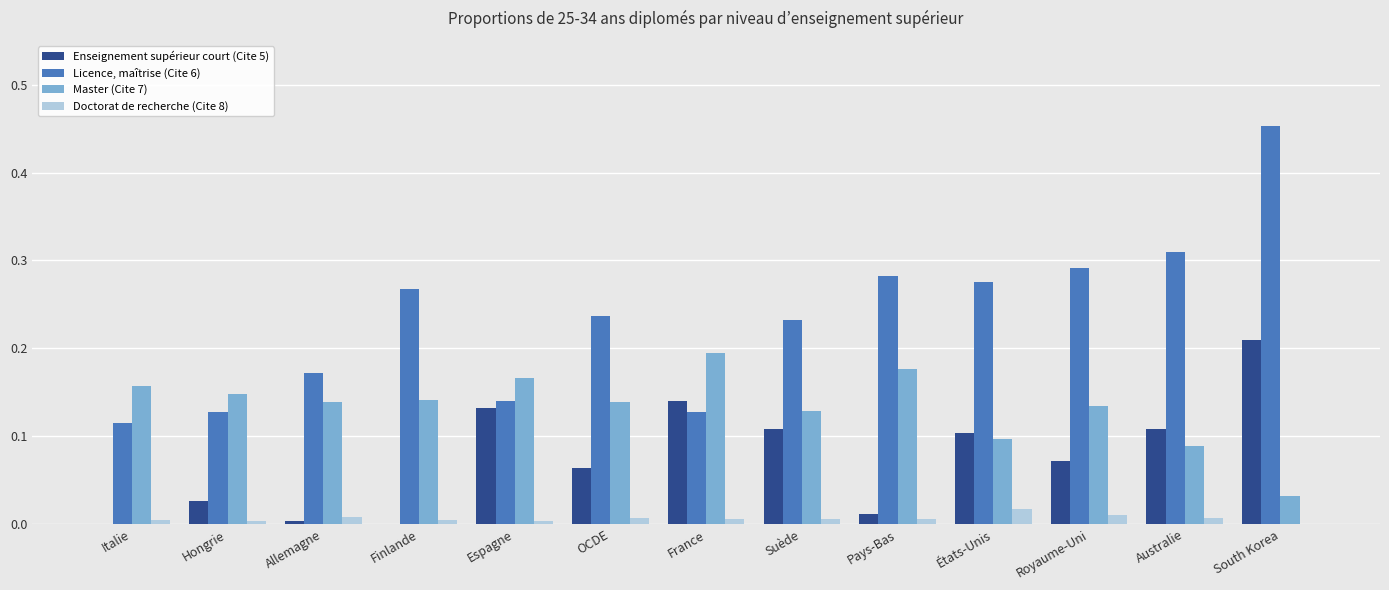

Is the value of Licence, maîtrise (Cite 6) at France greater than the value of Master (Cite 7) at Hongrie?

No